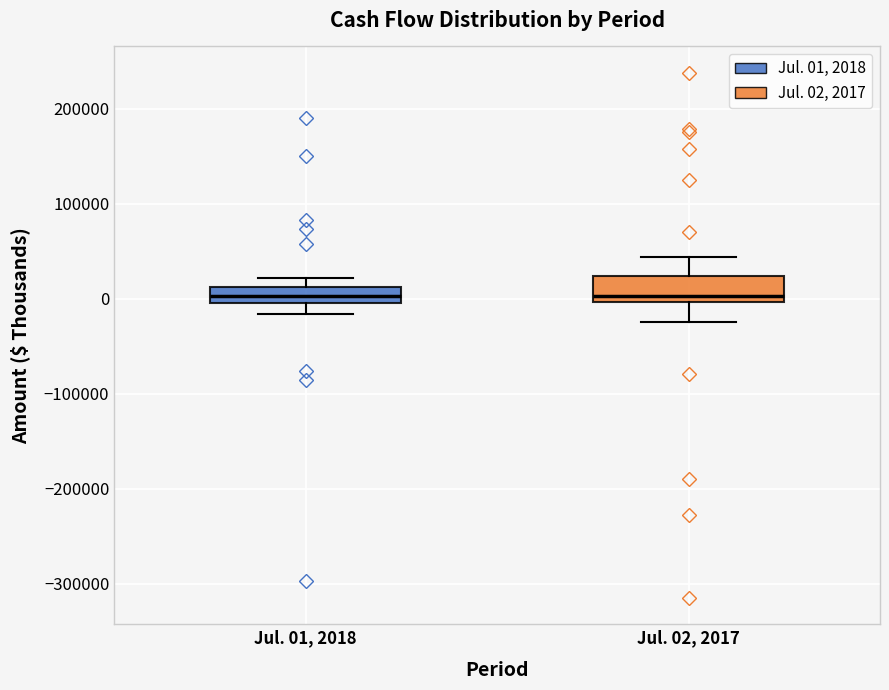

Reading left to right, transcribe this box plot: for each box, give where its median line is, the range the box spans, and where its two whiskers end, as read against the y-axis. The values are not printed on the chart, so give them approximately, as read against the axis.

Jul. 01, 2018: median 0 (inside the box), box 0 to 10000, whiskers -20000 to 20000
Jul. 02, 2017: median 0 (just above the box's lower edge), box 0 to 20000, whiskers -20000 to 40000